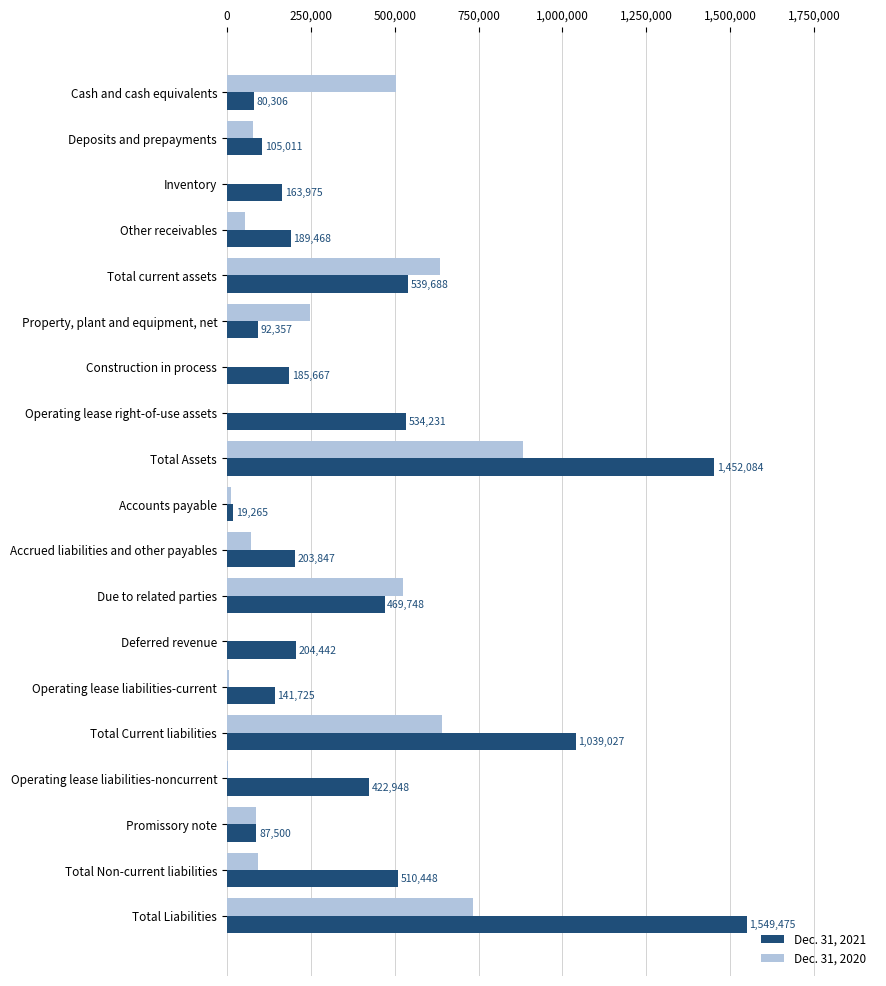

True or false: Dec. 31, 2020 has a value of 355292 at Due to related parties.

False